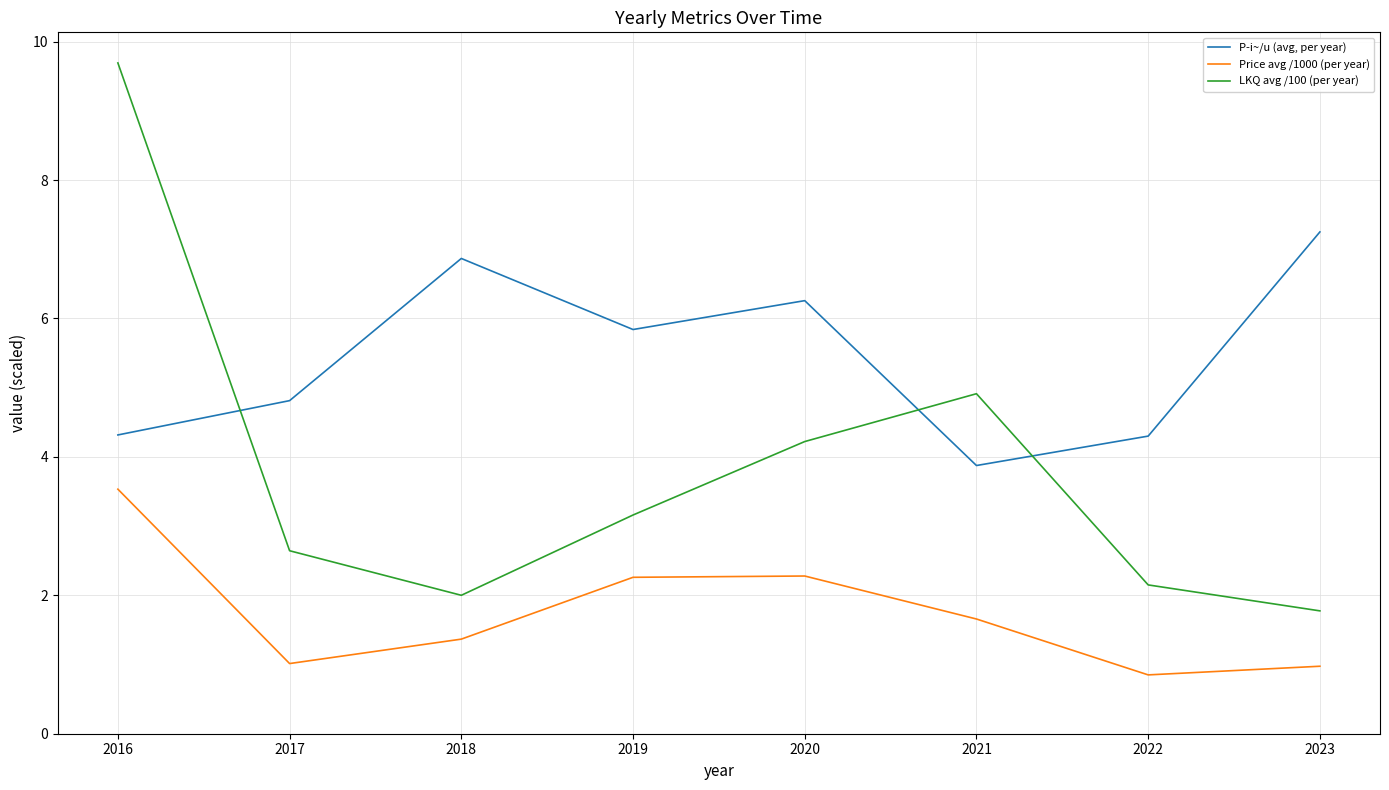

List the series in order of their peak value, highest first.

LKQ avg /100 (per year), P­i~/u (avg, per year), Price avg /1000 (per year)